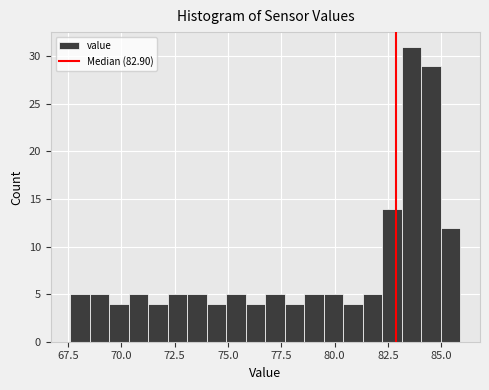

Around what value on the x-axis is the tallest bar? Give the approximate position of its centre, as read against the axis.

83.5